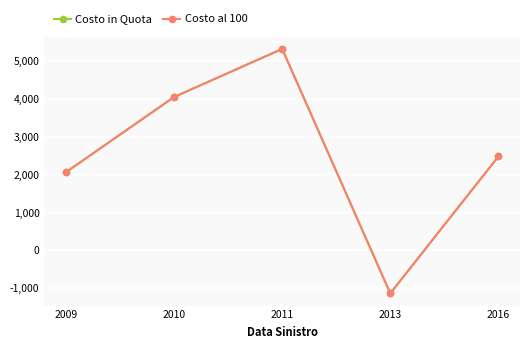

Reading left to right, what are all the values shown in this chart?

Costo in Quota: 2069.0	4058.7	5331.3	-1137.3	2485.1
Costo al 100: 2069.0	4058.7	5331.3	-1137.3	2485.1